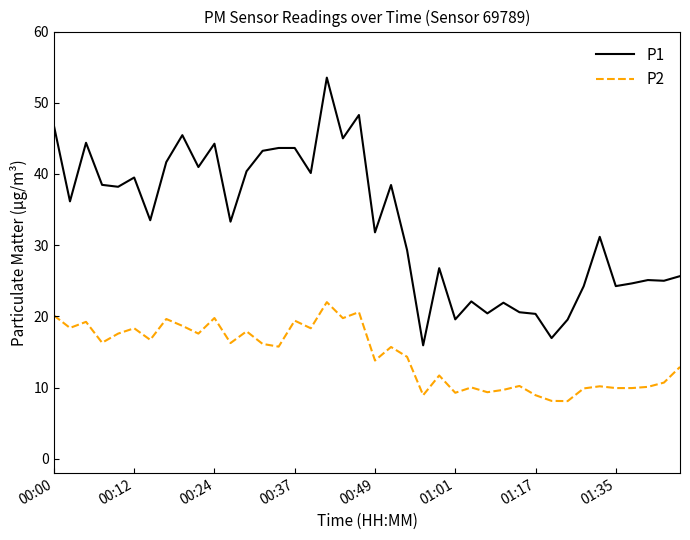

What is the difference between the maximum and minimum values in the P2 series?

13.9